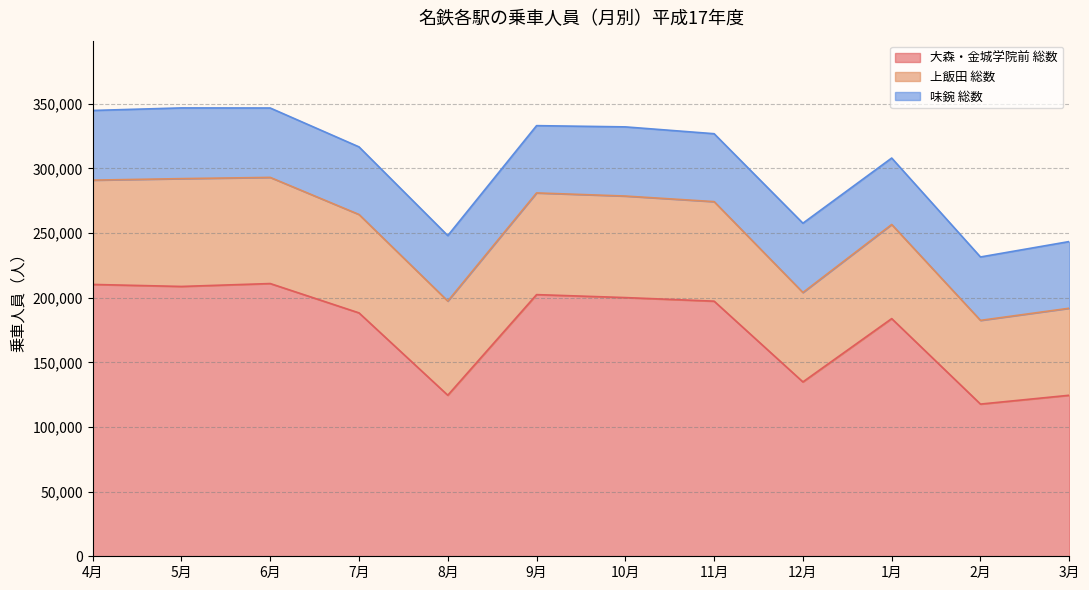

What is the difference between the 上飯田 総数 values at 3月 and 4月?

13362